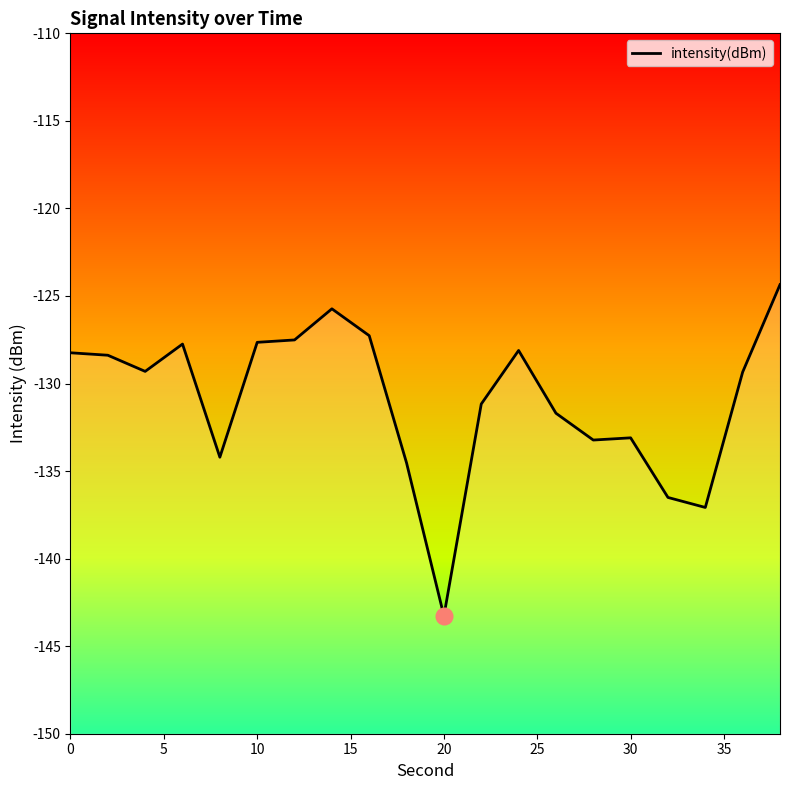

True or false: the data has more than 0 interior local peaks.

True